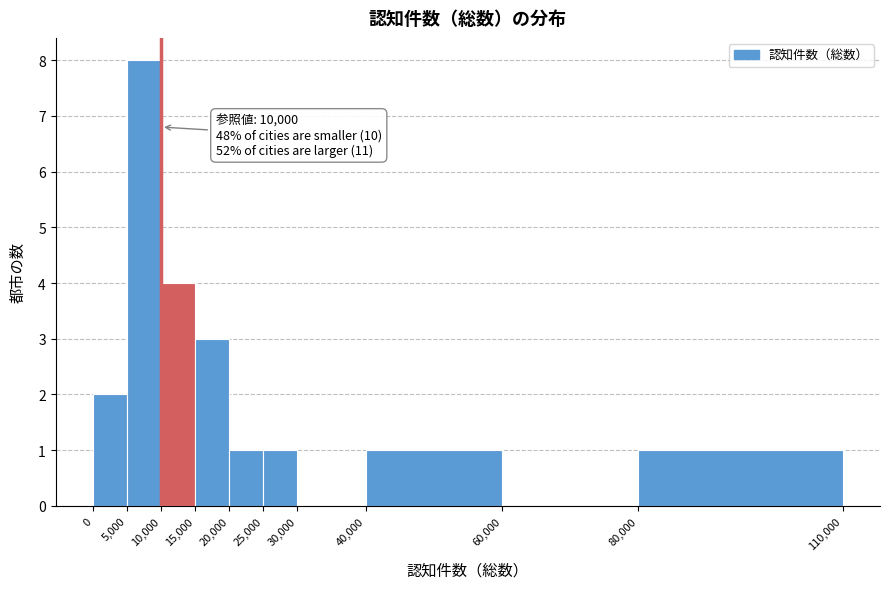

Which range on the x-axis has the tallest bar?

5,000 to 10,000